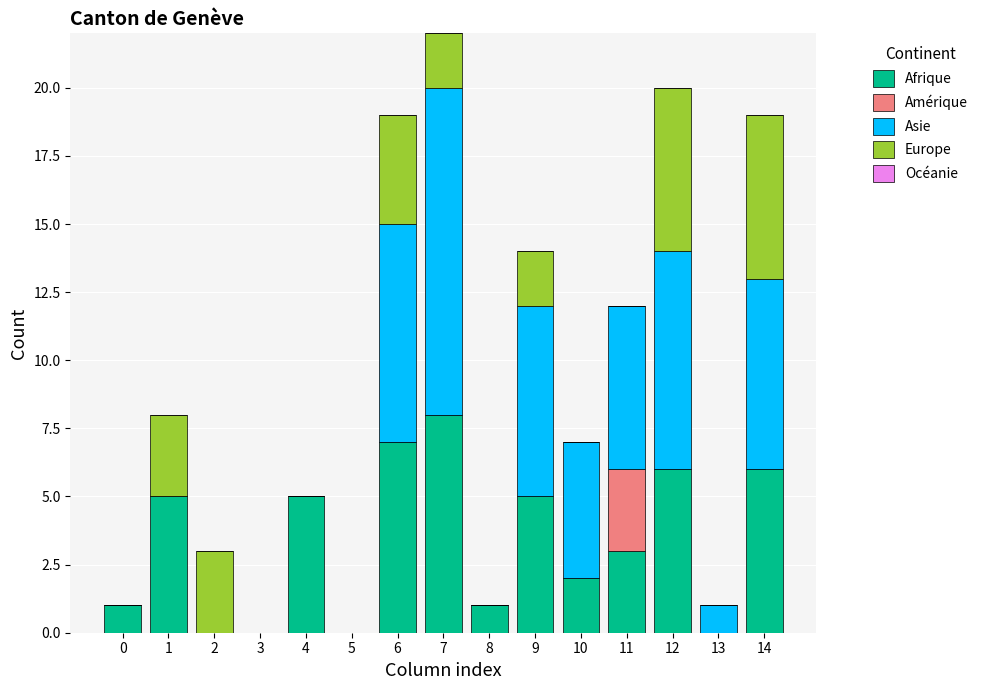

What is the highest value of the Afrique series?

8